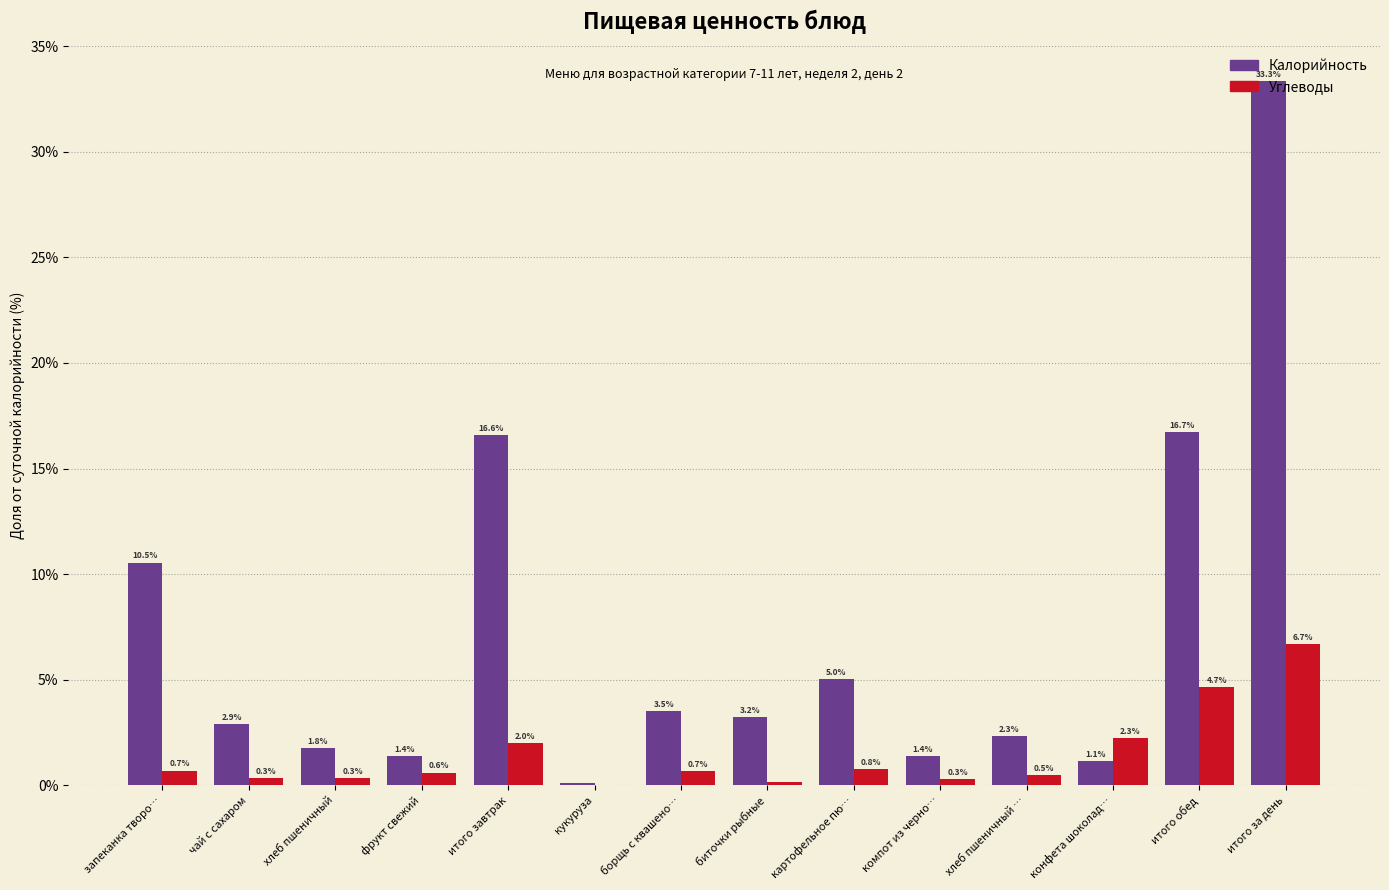

What is the sum of the Калорийность values at чай с сахаром and биточки рыбные?

6.1